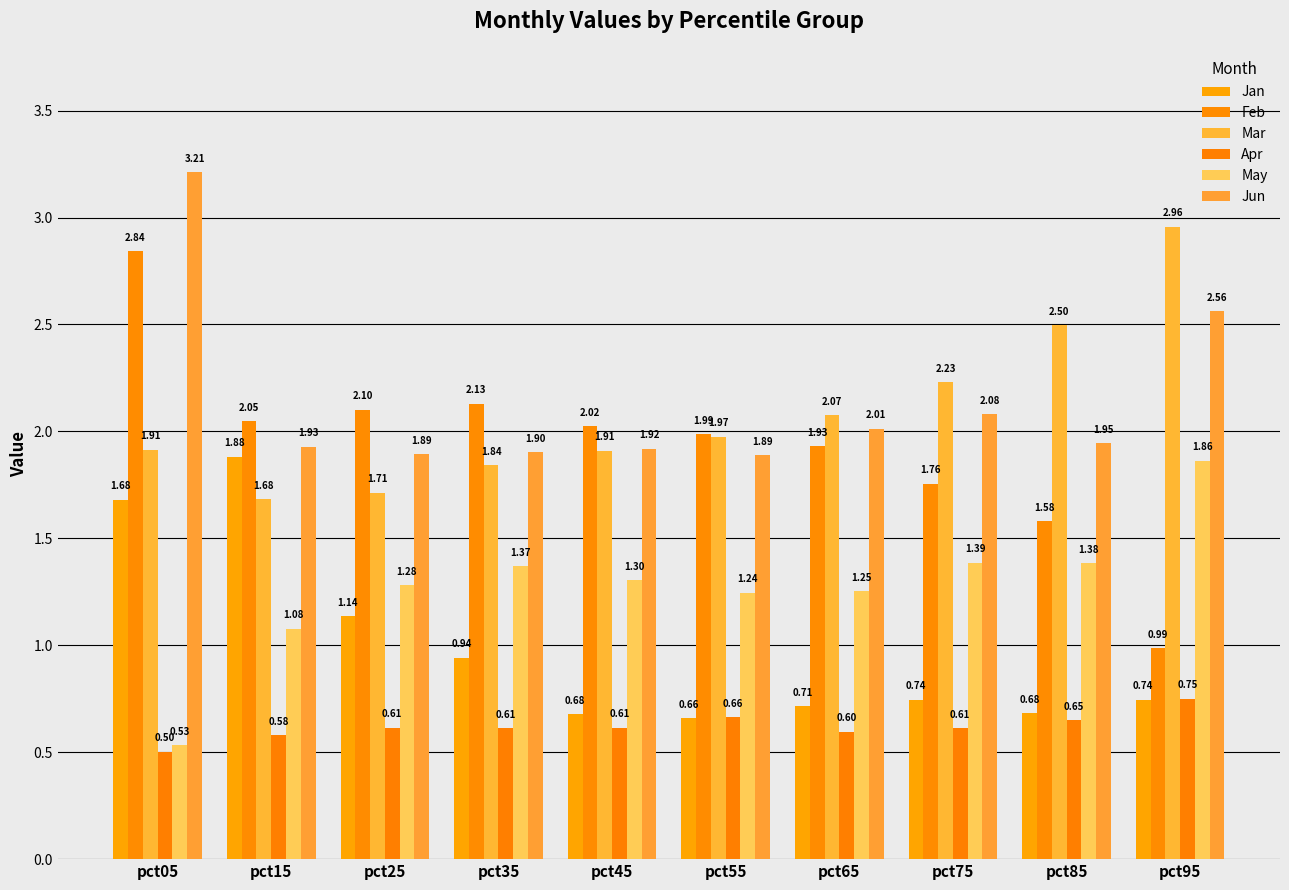

How many bars are there in total?

60